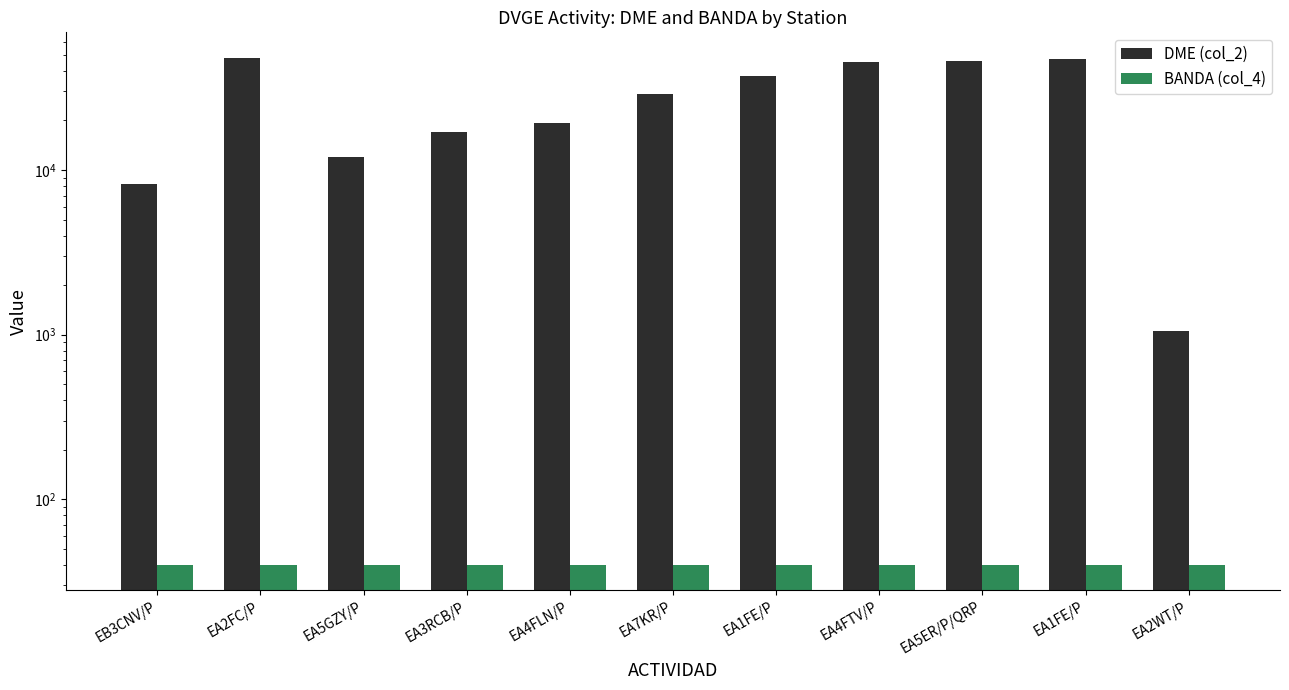

What is the difference between the maximum and minimum values in the DME (col_2) series?

47037